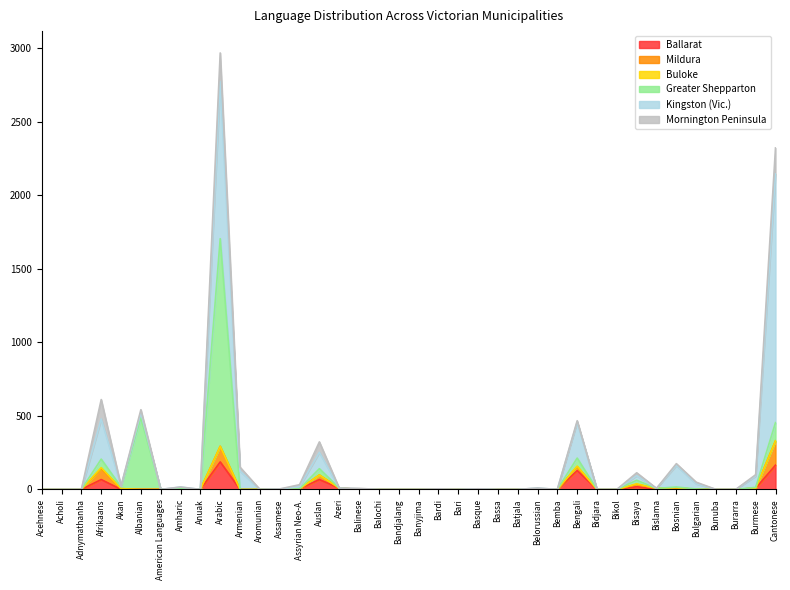

The Buloke series shows 0 at Bislama. True or false?

True